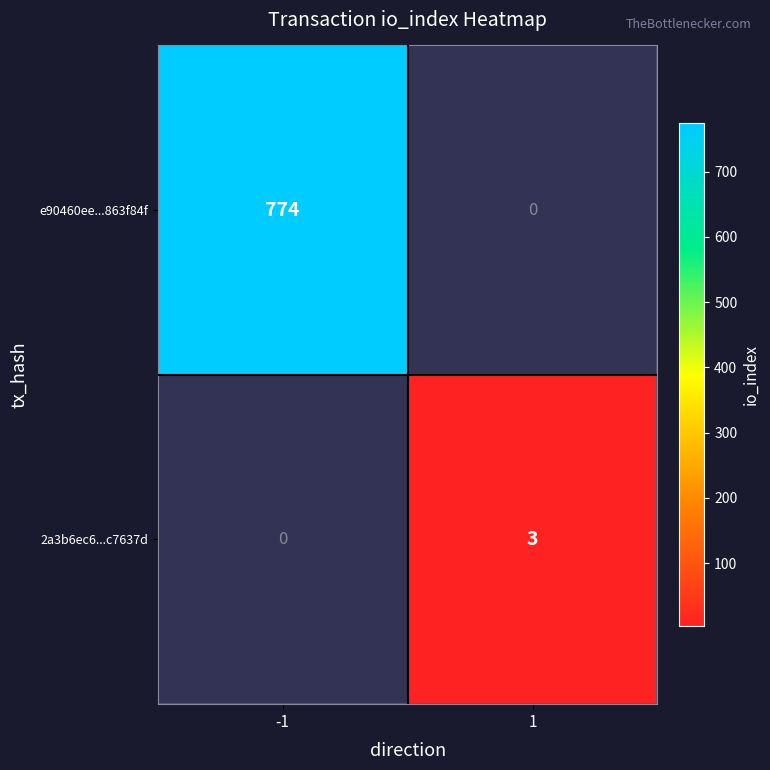

Is it true that e90460ee...863f84f equals 451 at -1?

False